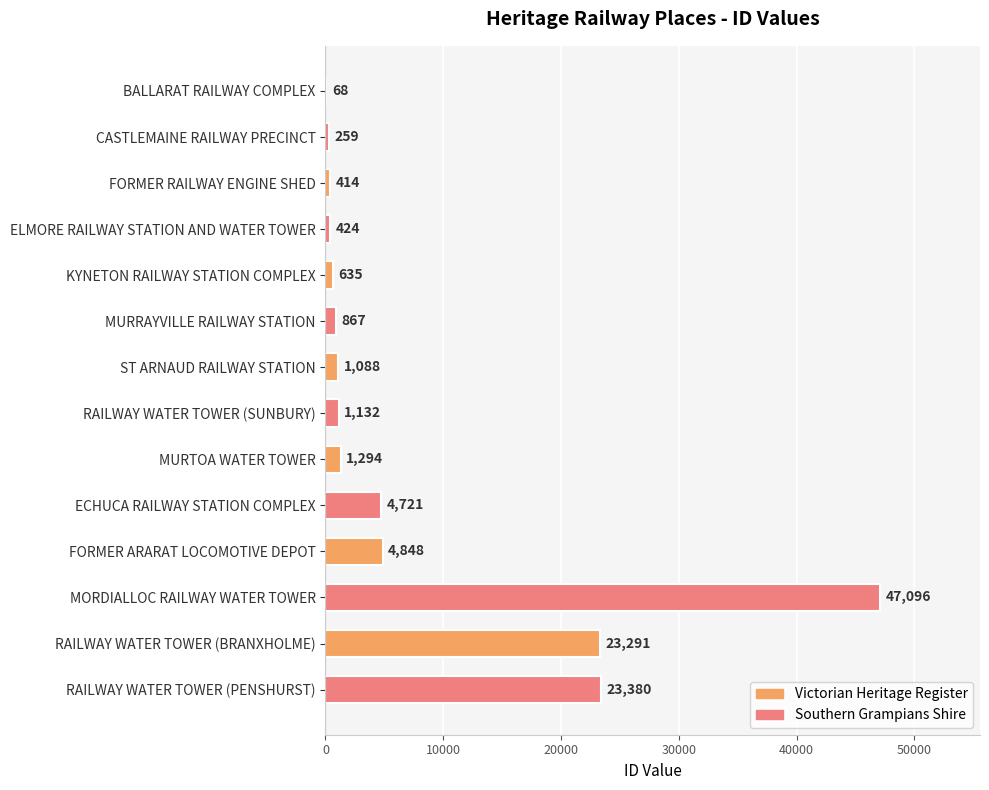

What is the change in value from FORMER RAILWAY ENGINE SHED to MURTOA WATER TOWER?

+880